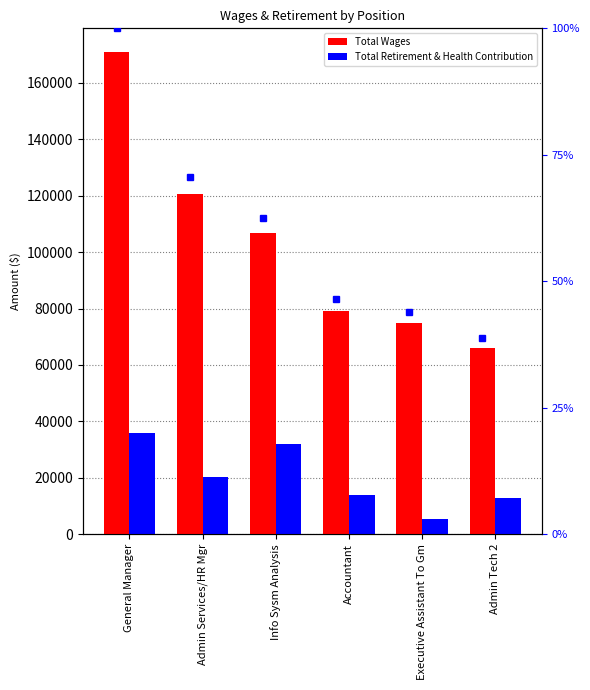

What are all the series names shown in the legend?

Total Wages, Total Retirement & Health Contribution